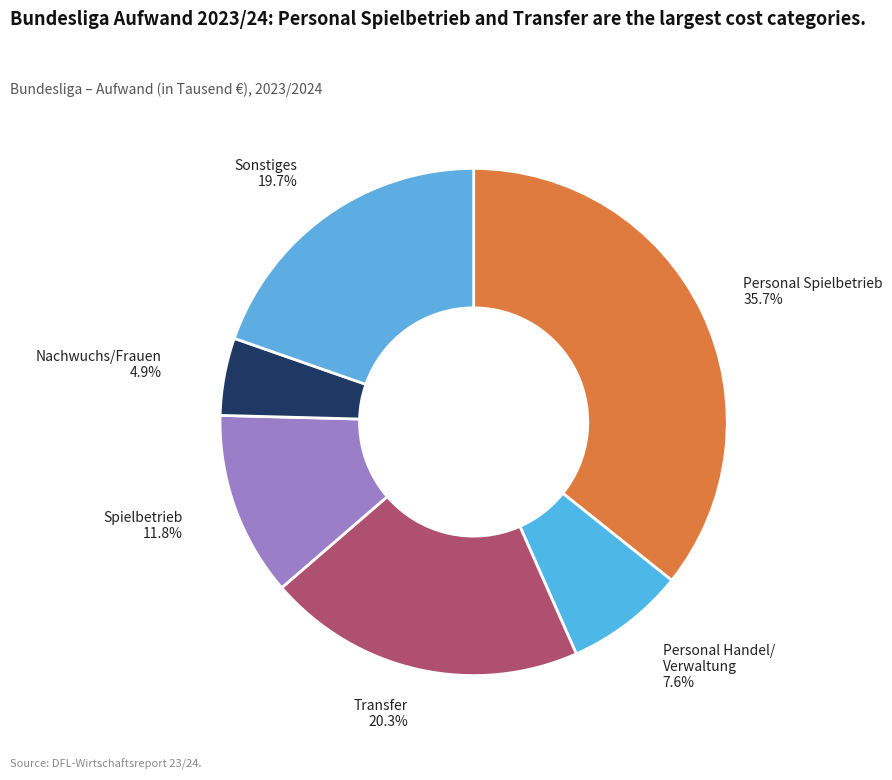

Rank the categories by value from lowest to highest.

Nachwuchs/Frauen, Personal Handel/Verwaltung, Spielbetrieb, Sonstiges, Transfer, Personal Spielbetrieb